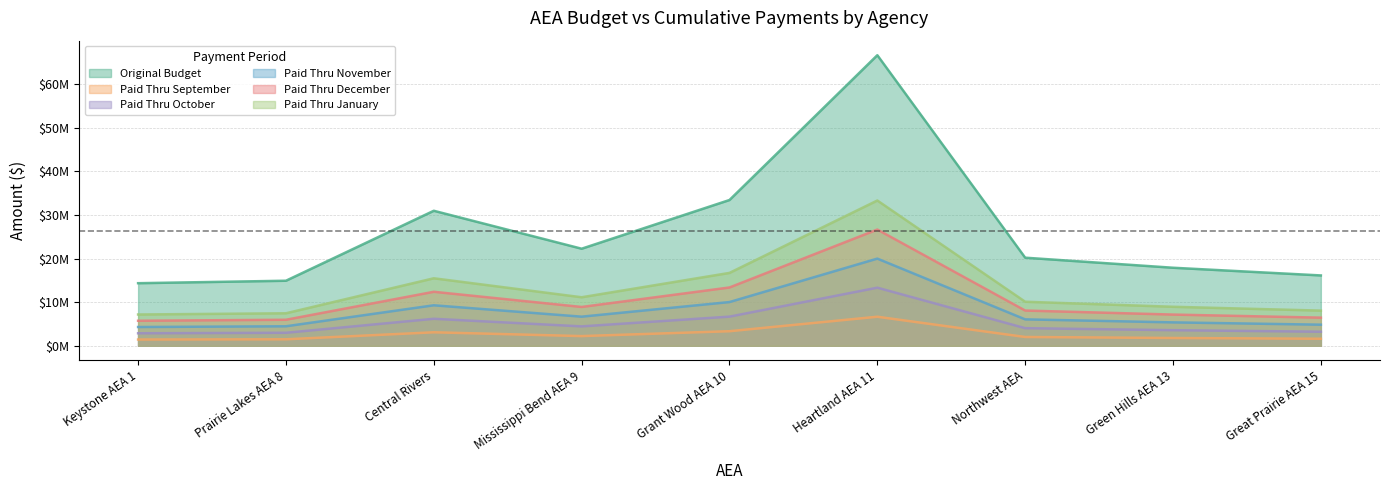

Between Mississippi Bend AEA 9 and Grant Wood AEA 10, which is larger?

Grant Wood AEA 10